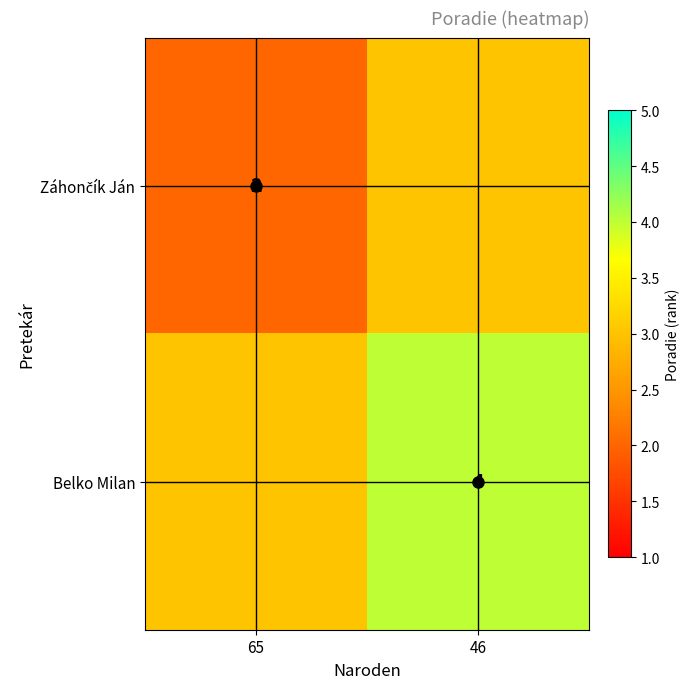

Is it true that Belko Milan equals 4 at 46?

True